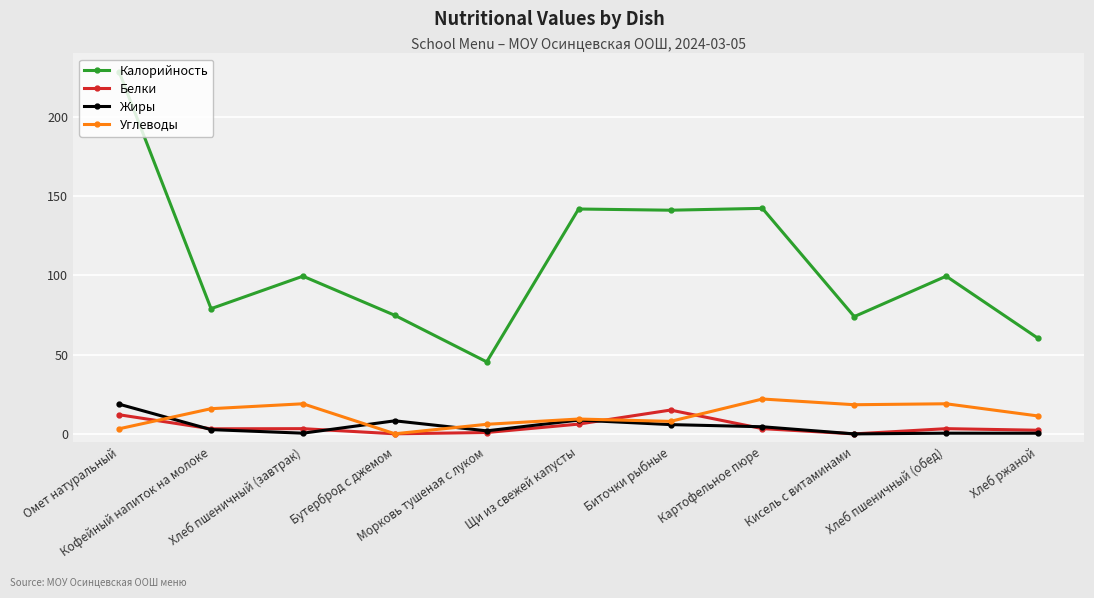

What is the difference between the maximum and minimum values in the Калорийность series?

182.9